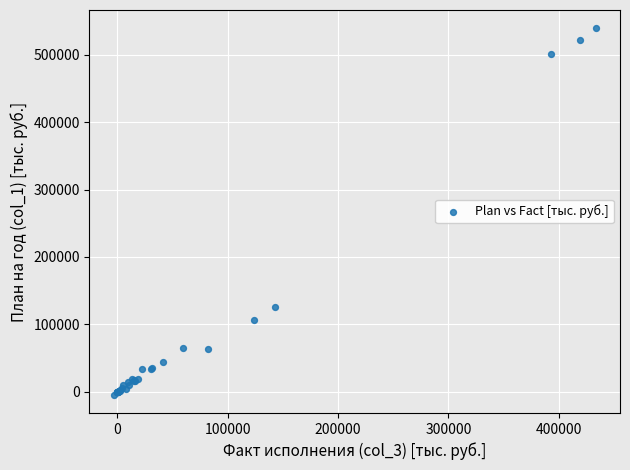

What Y value in the scatter plot is closest to 267443?

125609.5